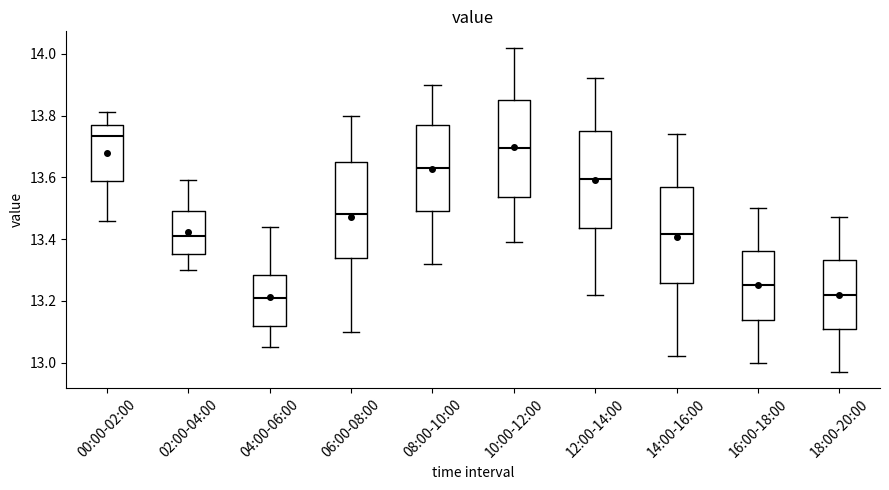

Reading left to right, read every box against the y-axis: the position of its median line, the range the box covers, and the ends of its whiskers. The values are not printed on the chart, so give them approximately, as read against the axis.

00:00-02:00: median 13.74, box 13.58 to 13.78, whiskers 13.46 to 13.82
02:00-04:00: median 13.42, box 13.36 to 13.50, whiskers 13.30 to 13.60
04:00-06:00: median 13.22, box 13.12 to 13.28, whiskers 13.06 to 13.44
06:00-08:00: median 13.48, box 13.34 to 13.66, whiskers 13.10 to 13.80
08:00-10:00: median 13.64, box 13.50 to 13.78, whiskers 13.32 to 13.90
10:00-12:00: median 13.70, box 13.54 to 13.86, whiskers 13.40 to 14.02
12:00-14:00: median 13.60, box 13.44 to 13.76, whiskers 13.22 to 13.92
14:00-16:00: median 13.42, box 13.26 to 13.58, whiskers 13.02 to 13.74
16:00-18:00: median 13.26, box 13.14 to 13.36, whiskers 13.00 to 13.50
18:00-20:00: median 13.22, box 13.10 to 13.34, whiskers 12.98 to 13.48